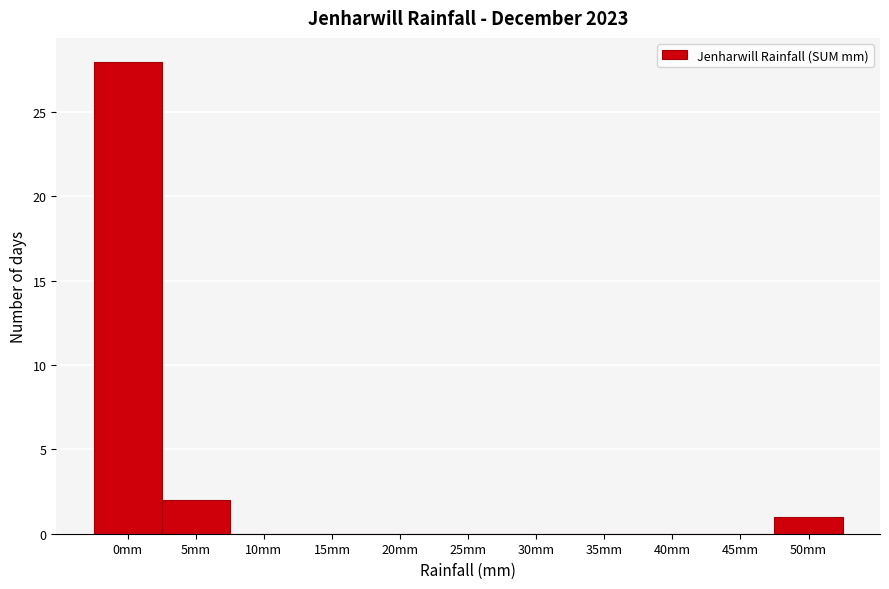

Reading right to left, list all the values displayed in this chart.

50mm=1	45mm=0	40mm=0	35mm=0	30mm=0	25mm=0	20mm=0	15mm=0	10mm=0	5mm=2	0mm=28